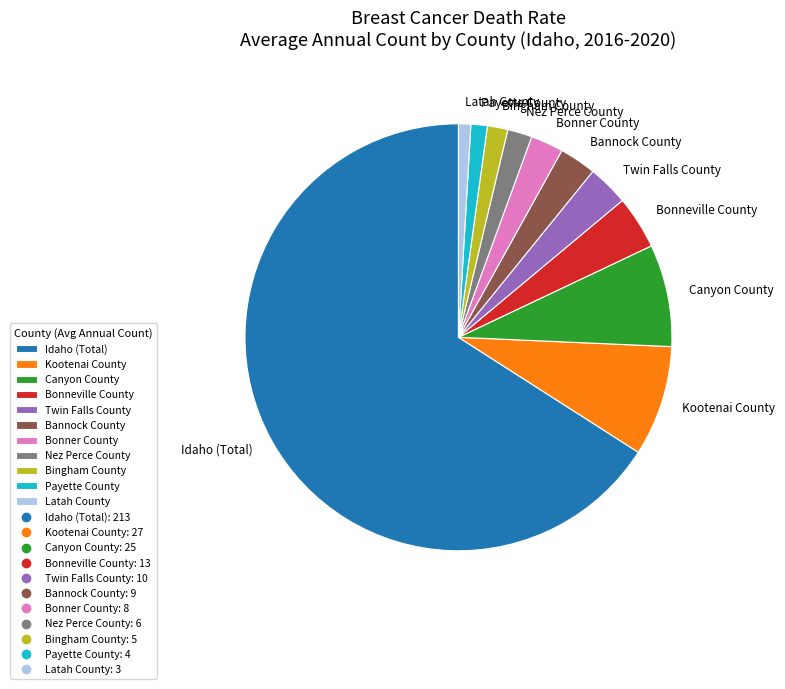

Approximately how many times larger is the value at Latah County compared to Canyon County?

0.1